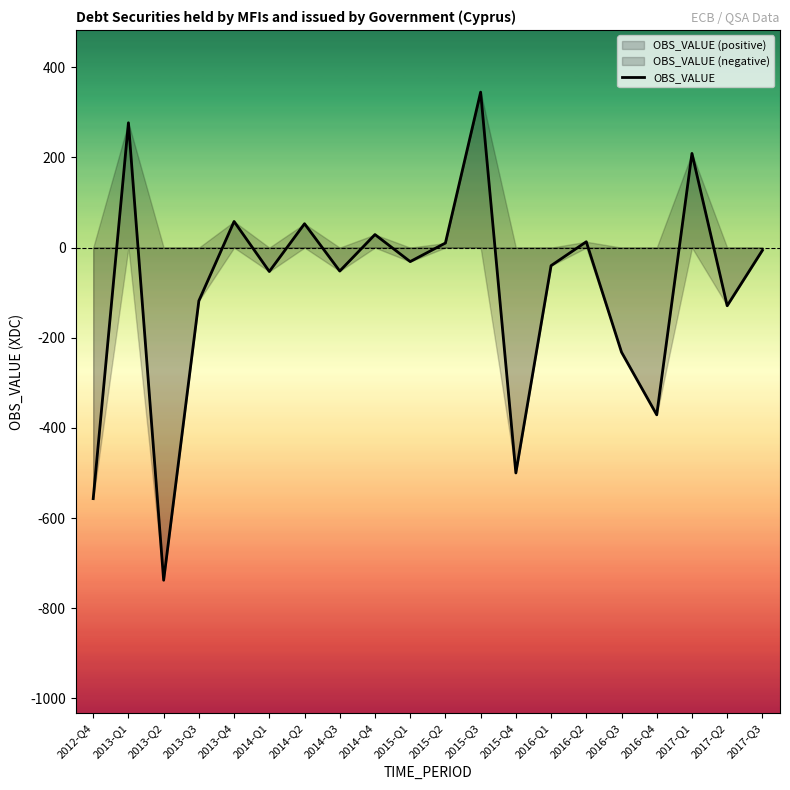

What is the change in value from 2016-Q1 to 2017-Q3?

+34.0